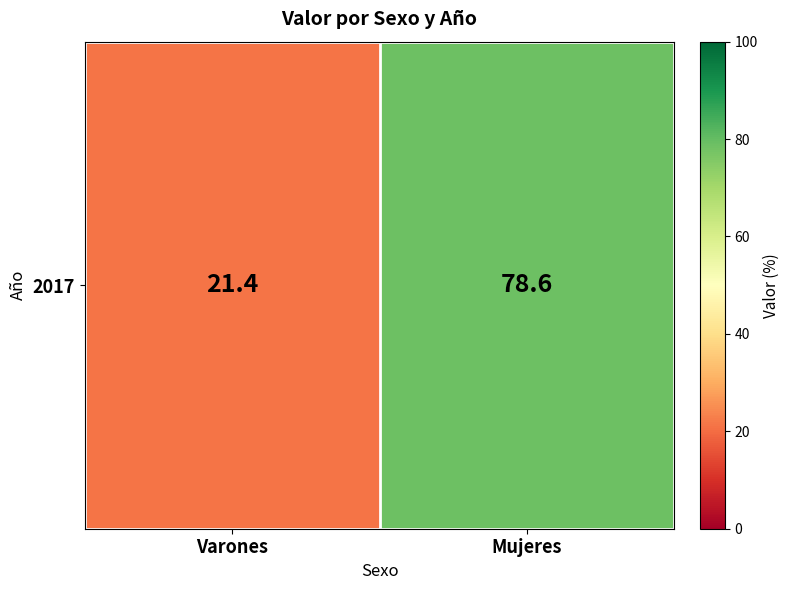

The chart shows a value of 21.4 at Varones. True or false?

True